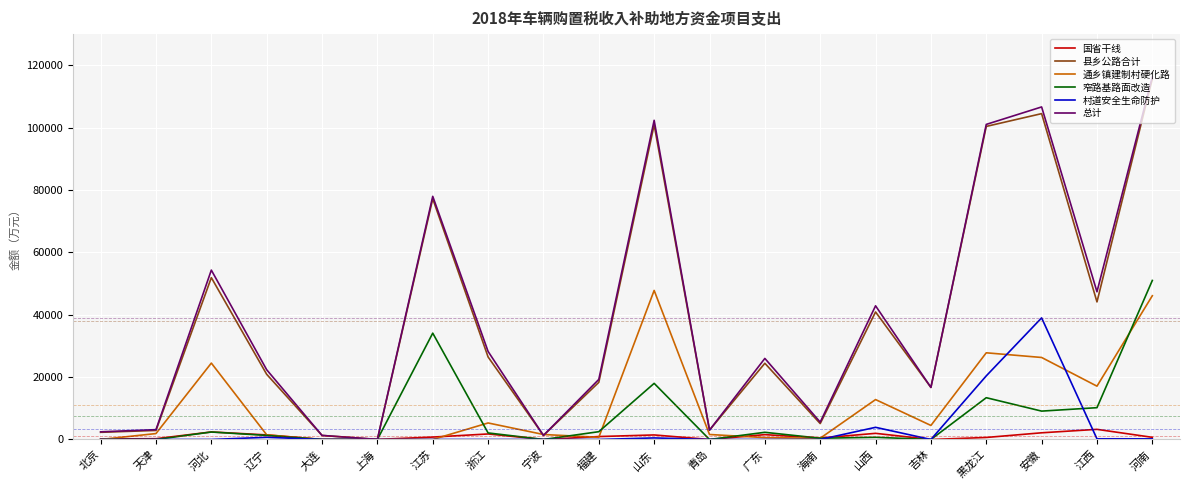

At which category is the sum across all series the highest?

河南